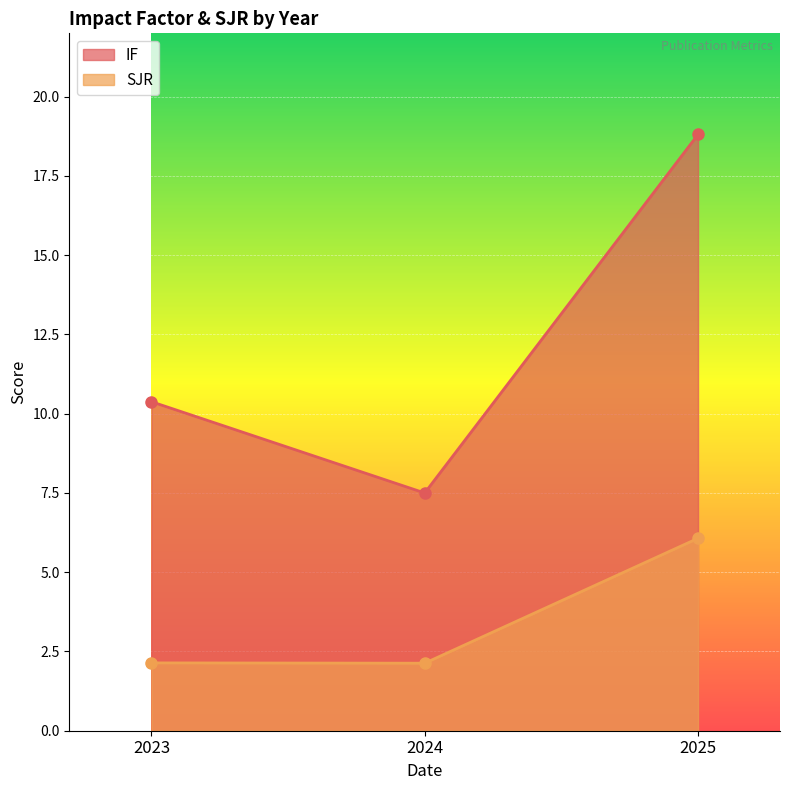

Reading right to left, transcribe all the data shown in this chart.

IF: 18.8	7.5	10.4
SJR: 6.1	2.1	2.1